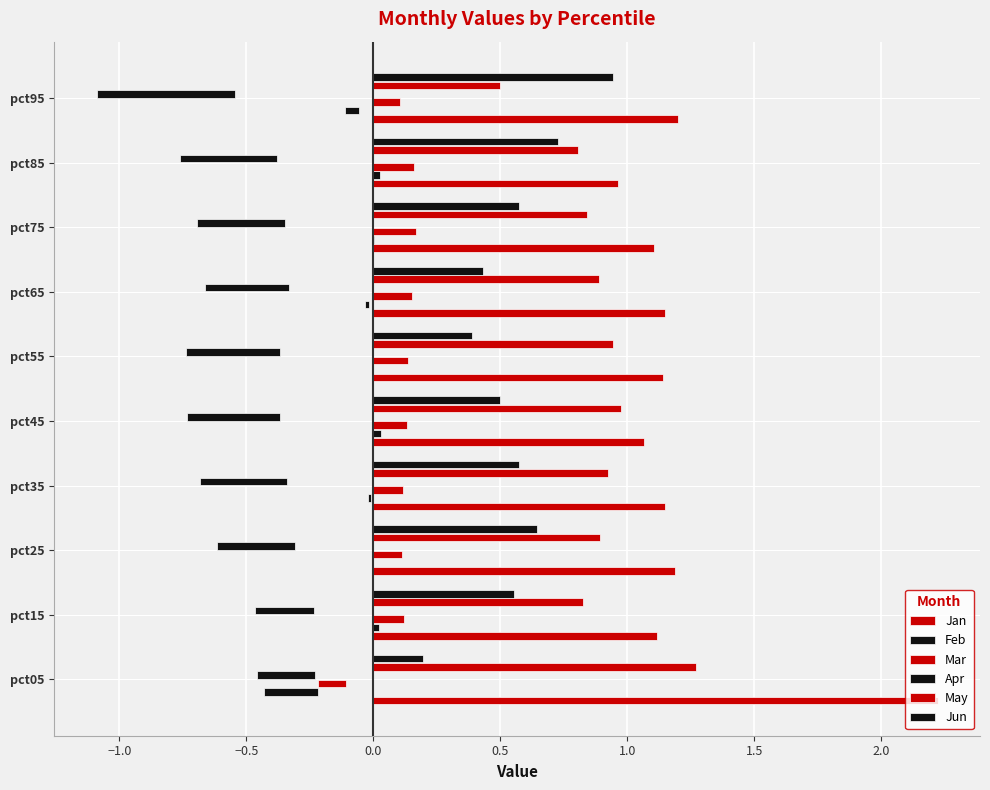

What is the difference between the maximum and minimum values in the Mar series?

0.3